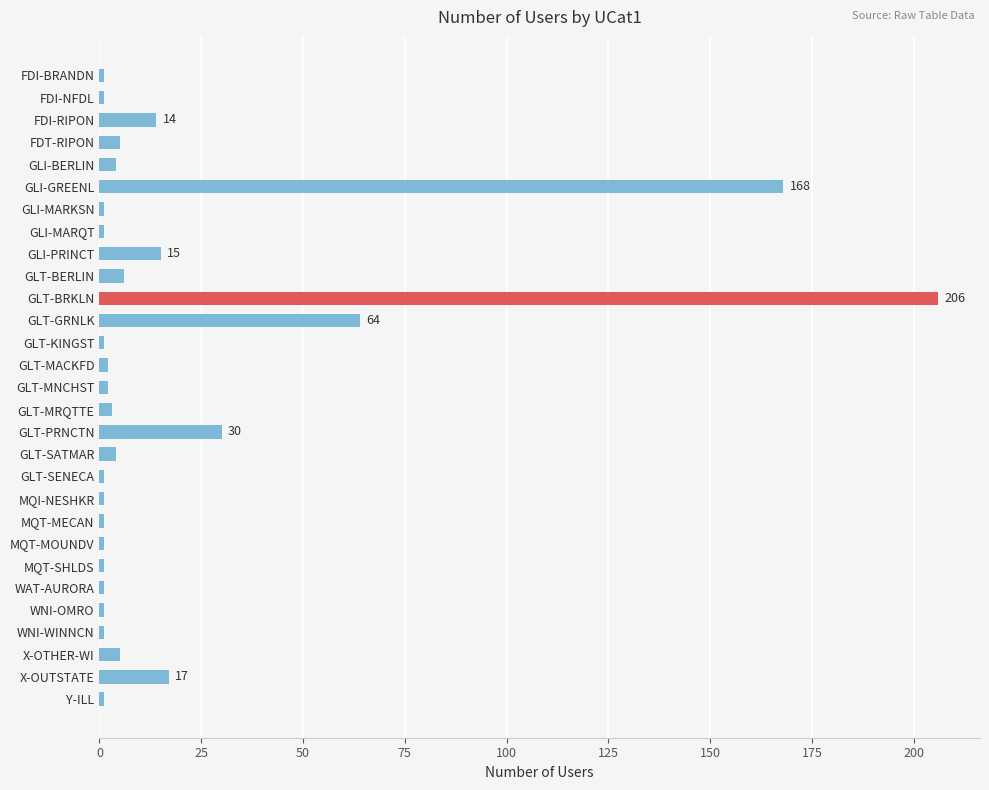

What is the minimum value shown in the chart?

1